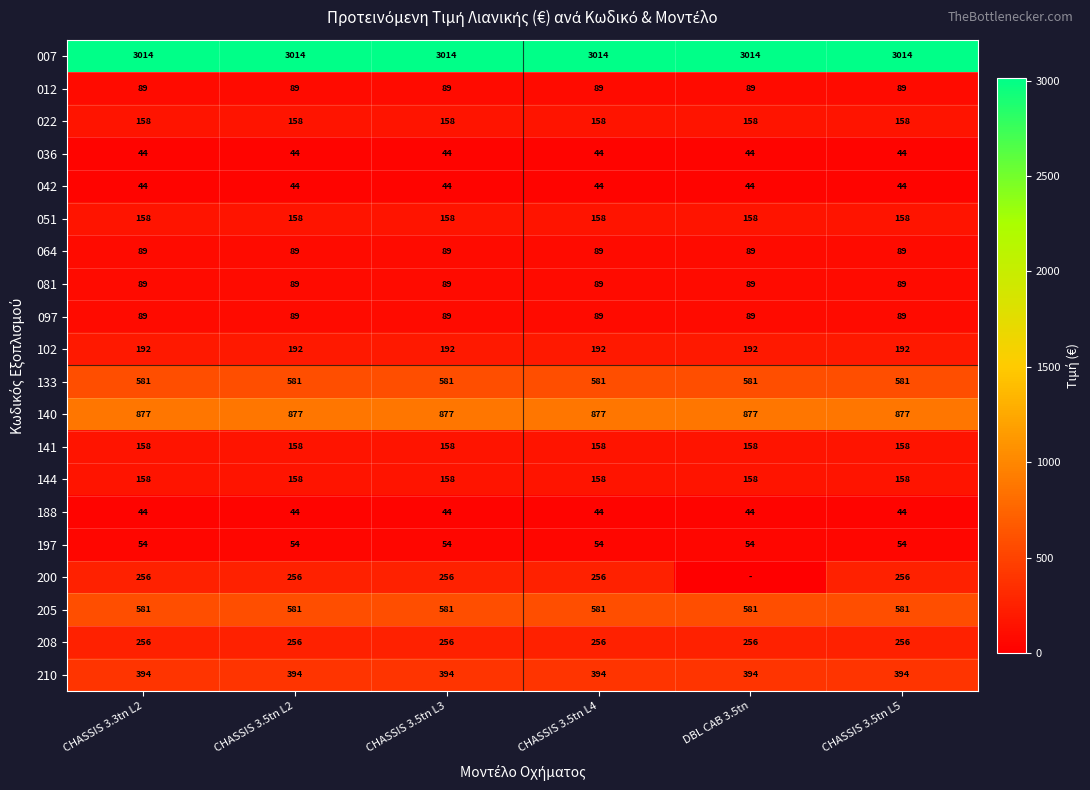

What is the total value across all series at CHASSIS 3.3tn L2?

7325